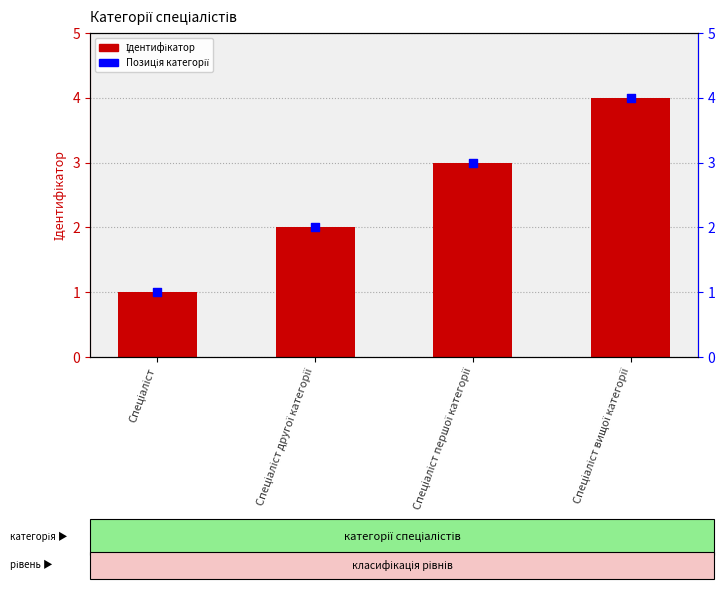

Which series contains the highest Y value?

Ідентифікатор